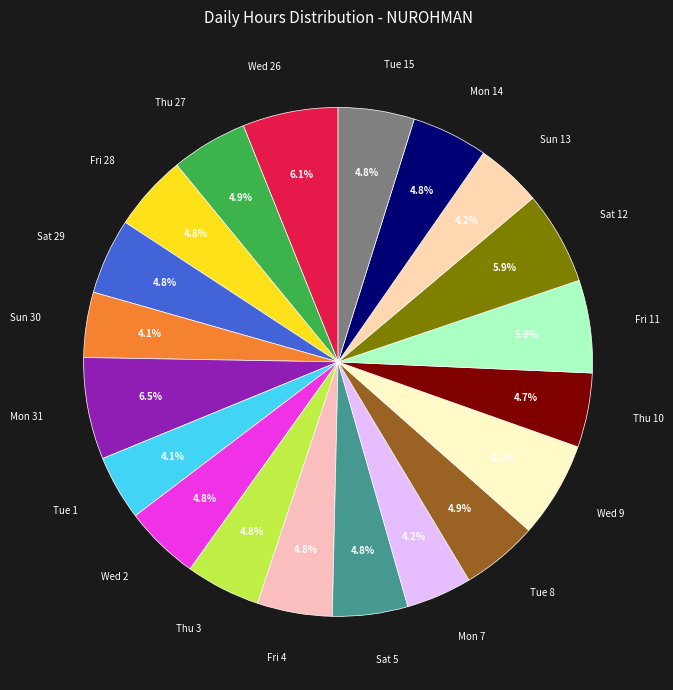

Is there any slice that represents more than half of the pie?

No